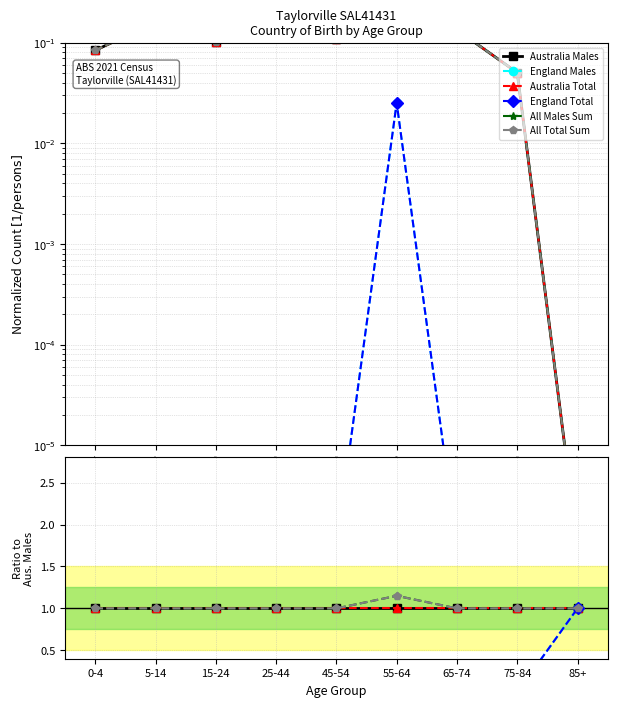

How many interior local valleys does the England Total series have?

3